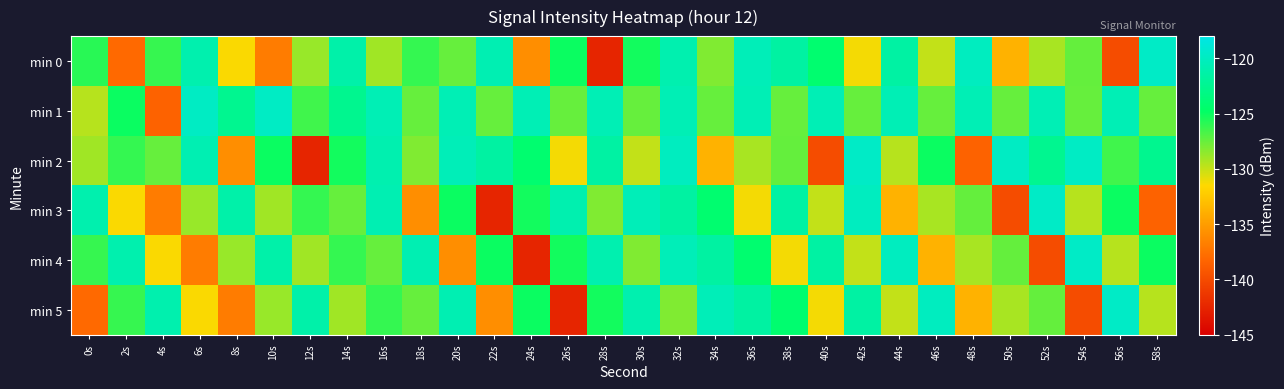

Between 16s and 36s, which is larger?

36s